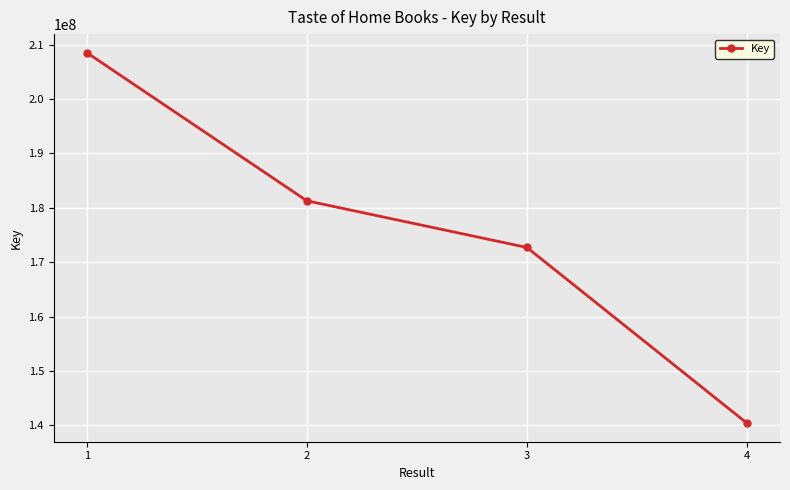

List the labels in order of value, smallest first.

4, 3, 2, 1